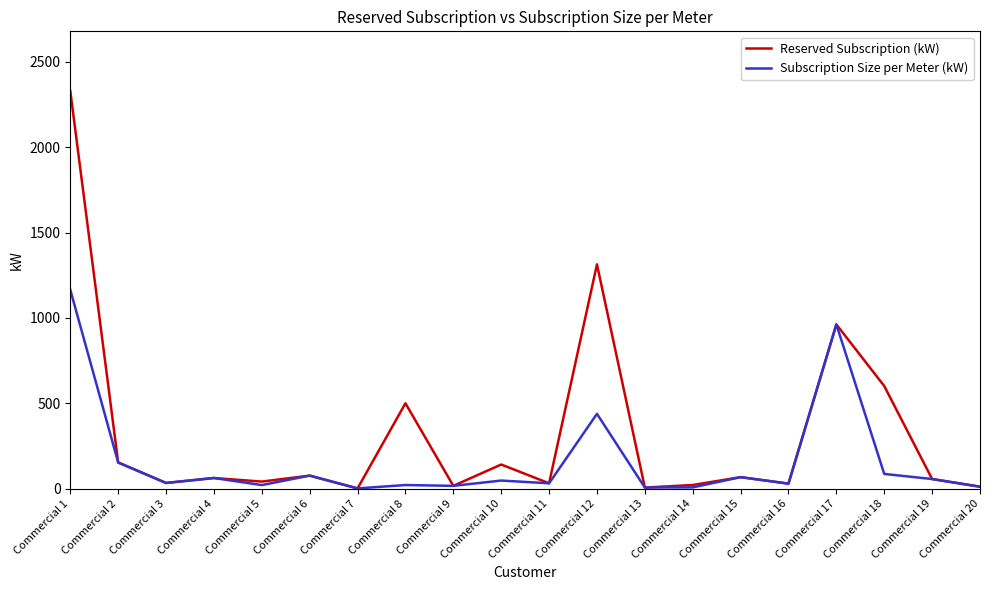

At which category is the sum across all series the highest?

Commercial 1